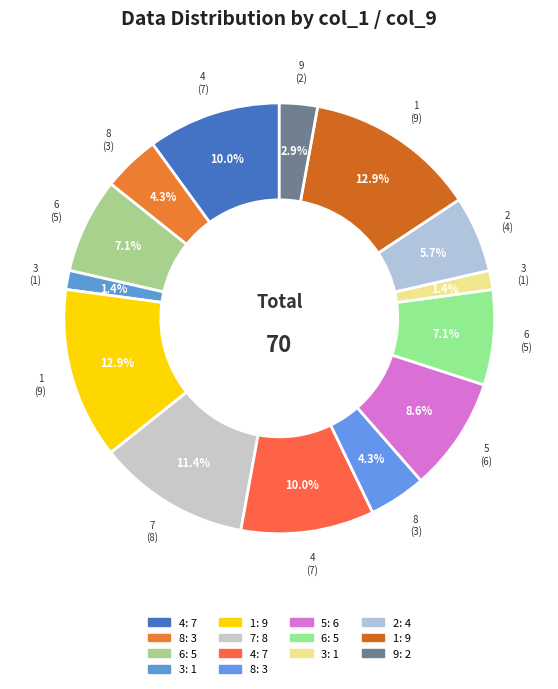

How many segments does this pie chart have?

14